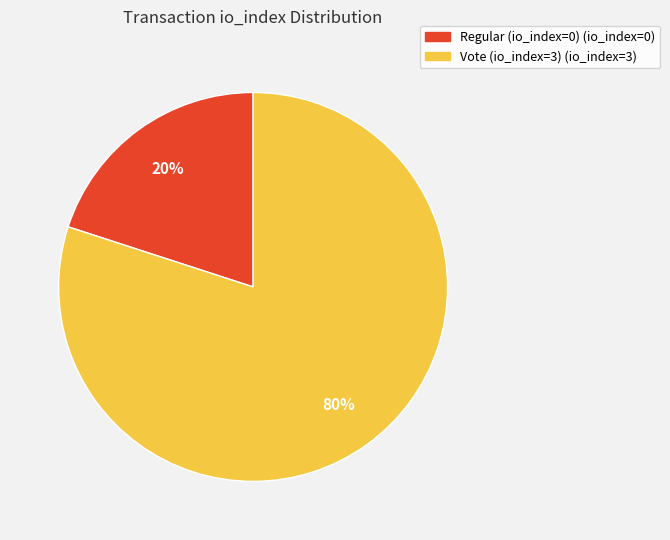

Which category accounts for the majority?

Vote (io_index=3)